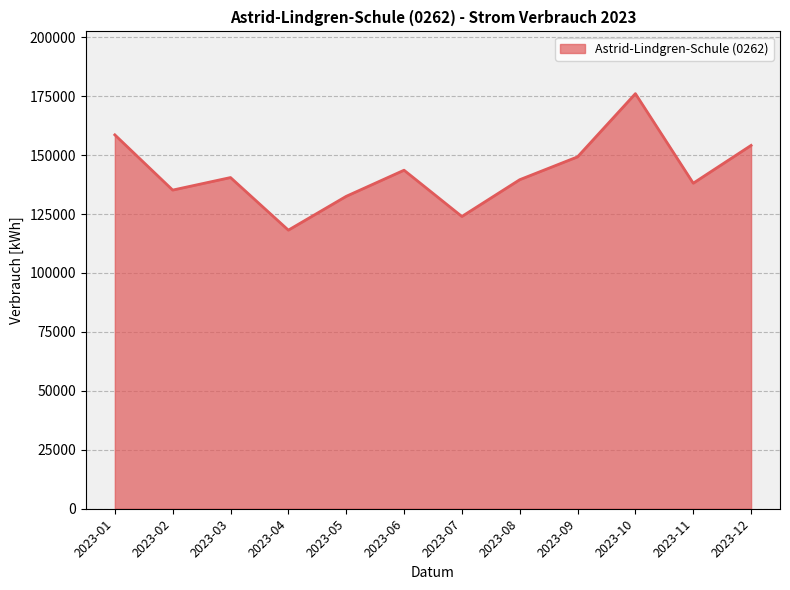

Does the chart display data point markers on the line(s)?

No